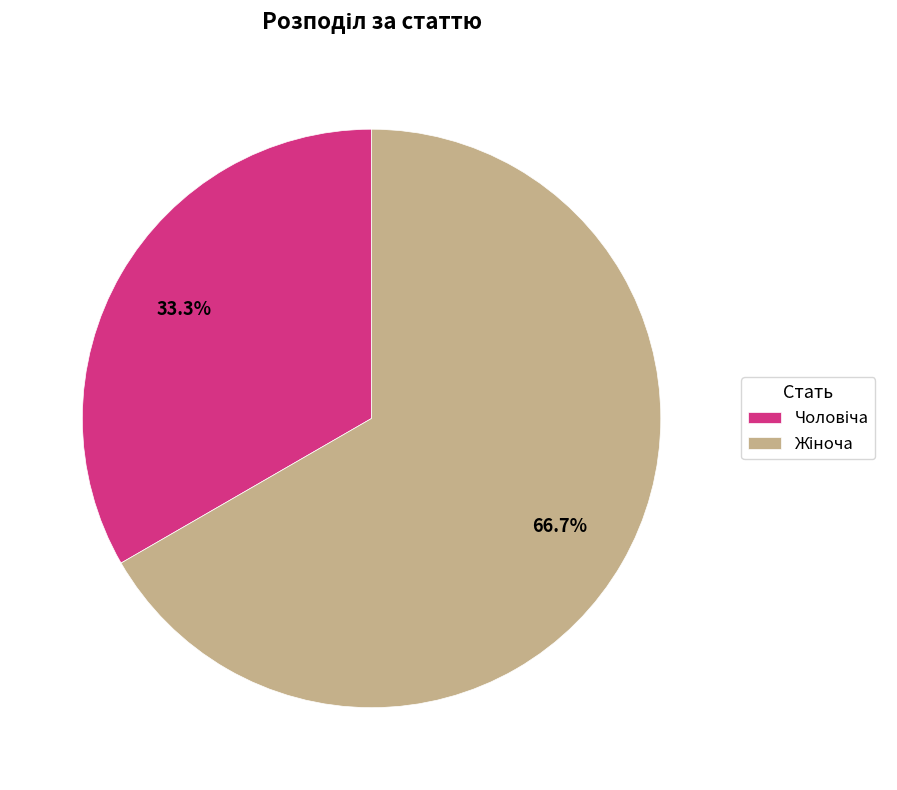

Is there any slice that represents more than half of the pie?

Yes